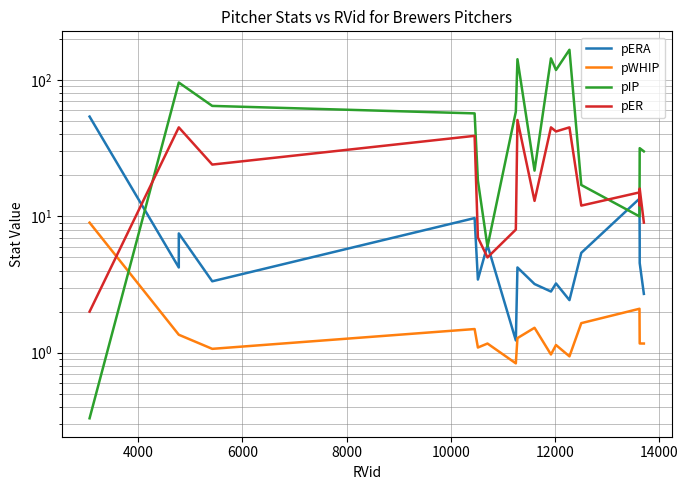

What are all the series names shown in the legend?

pERA, pWHIP, pIP, pER